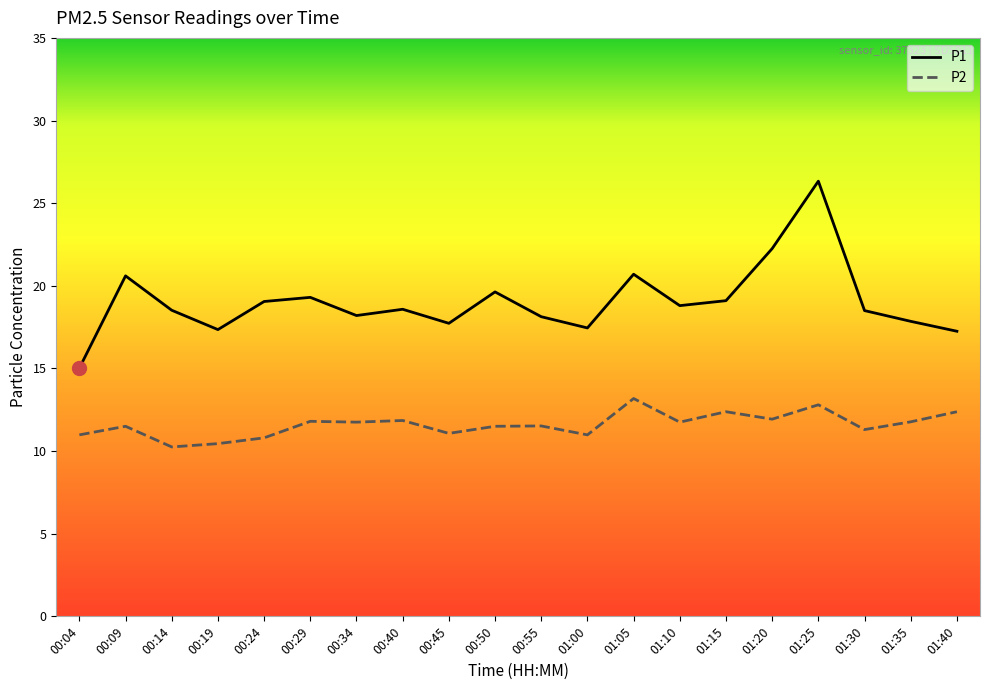

True or false: P2 and P1 intersect in this chart.

False